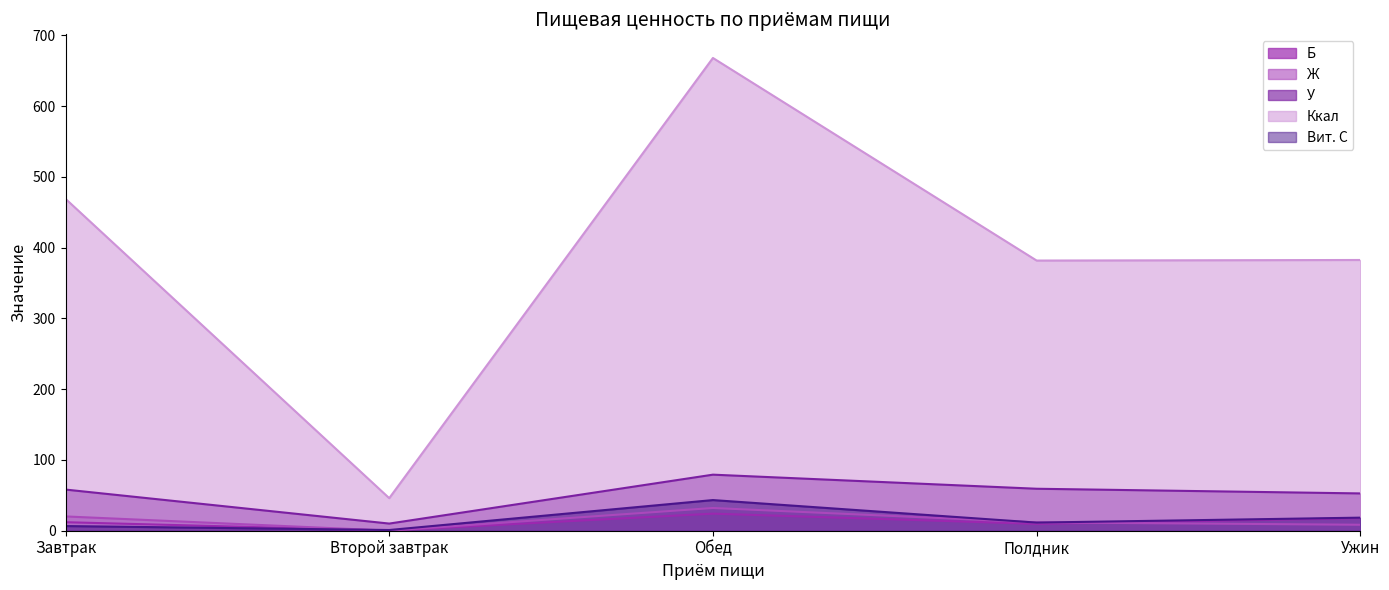

What is the total value across all series at Обед?

846.6